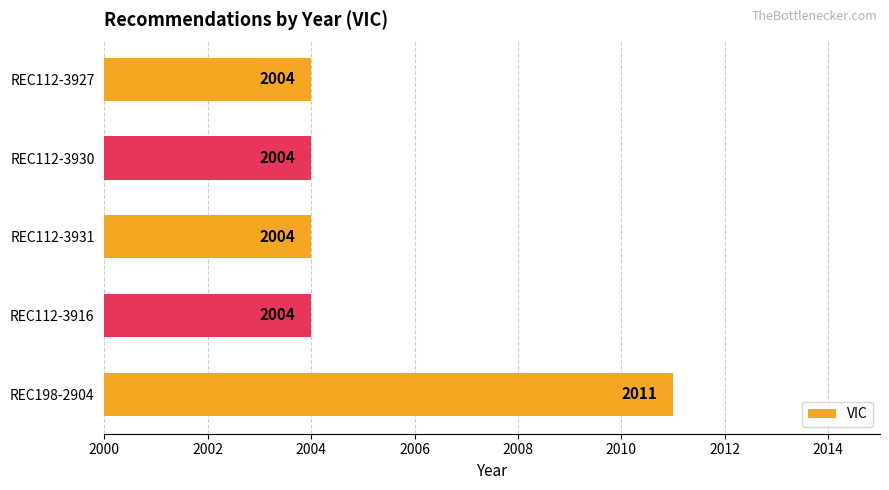

True or false: the data shows 2004 at REC112-3927.

True